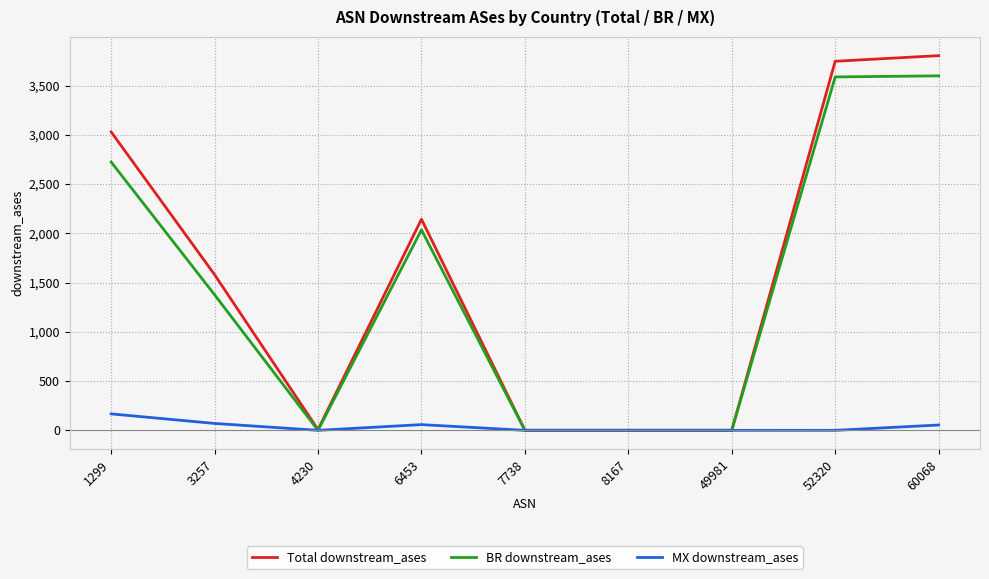

Does the chart have visible grid lines?

Yes